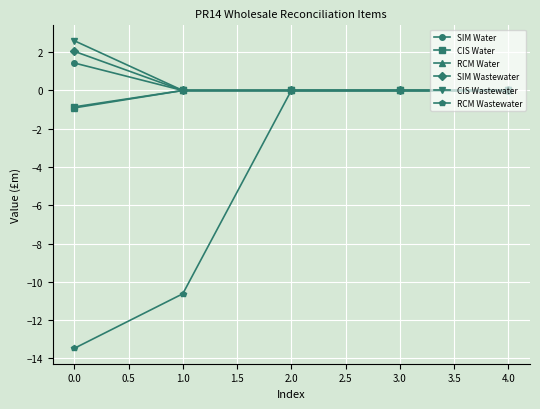

Which series changed the most between 1.0 and 4.0?

RCM Wastewater